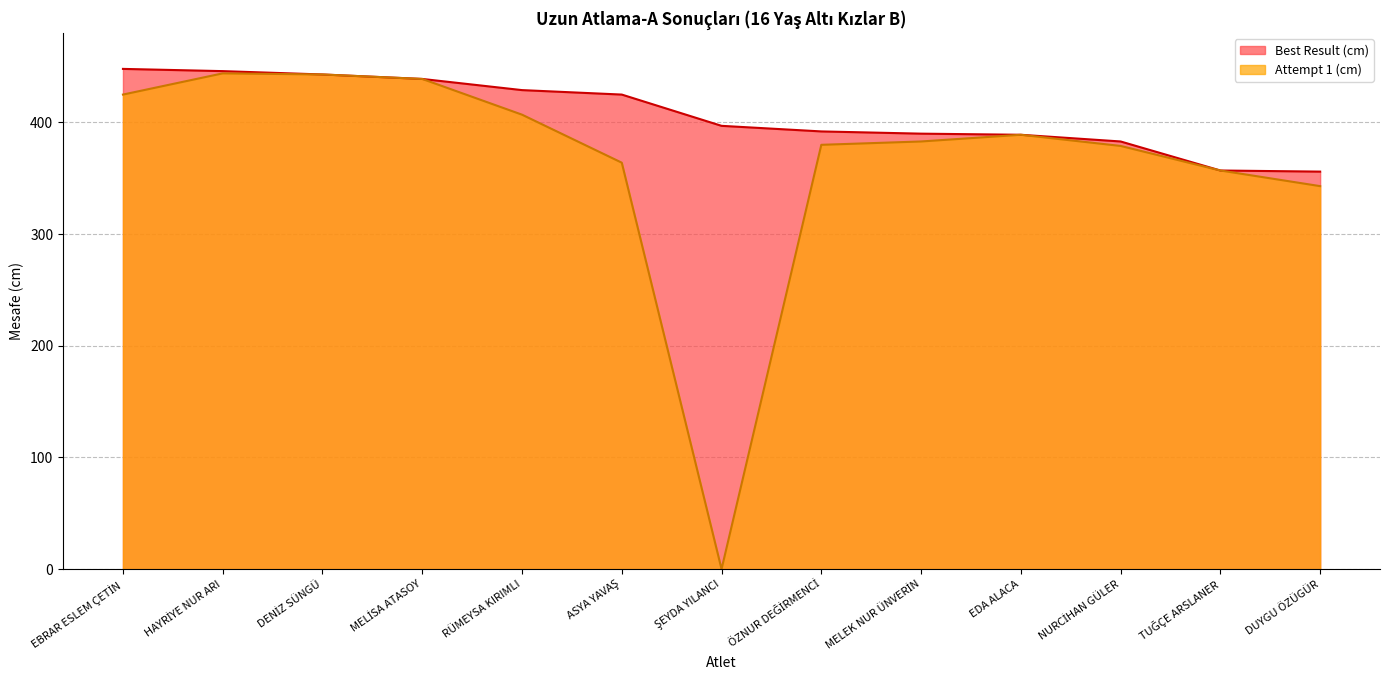

Which category has the highest value in the Best Result (cm) series?

EBRAR ESLEM ÇETİN